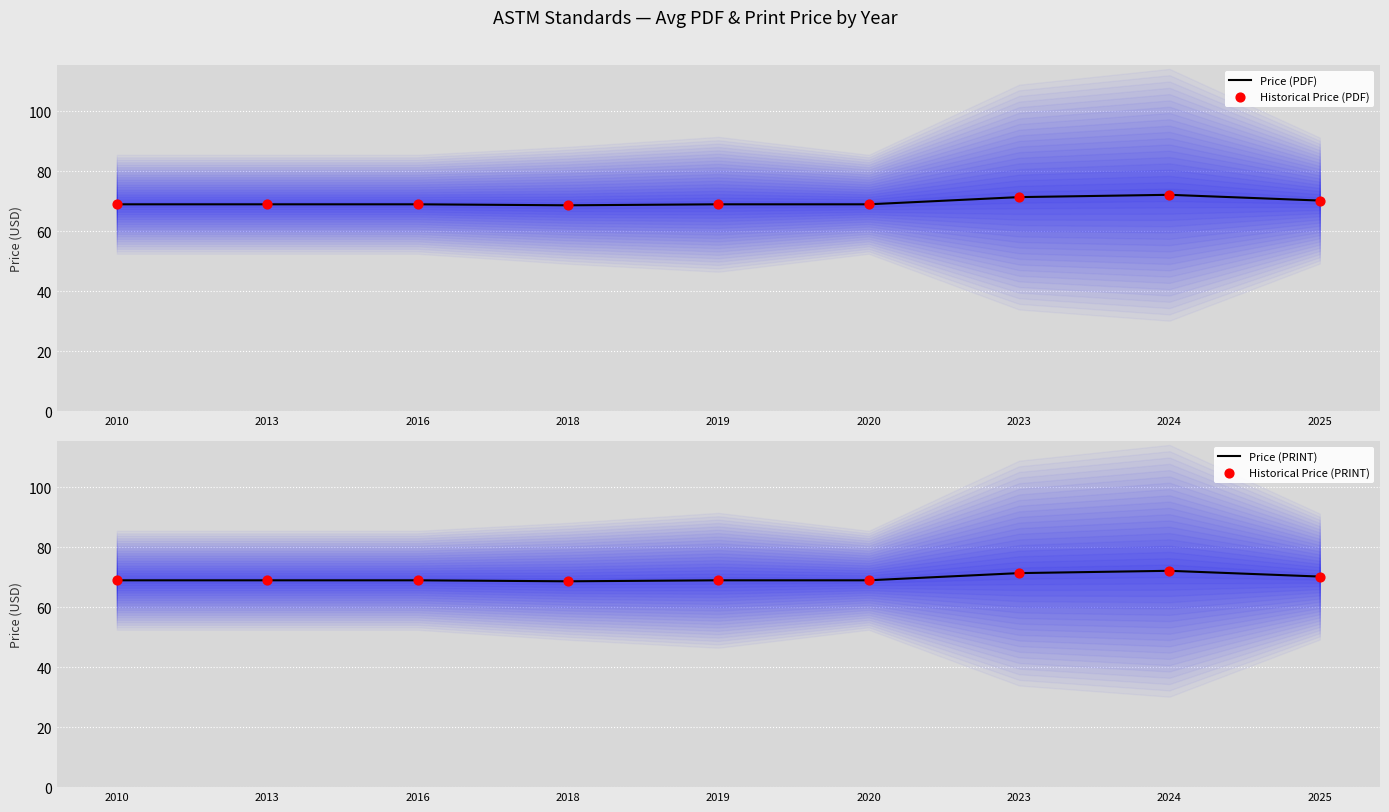

What are all the series names shown in the legend?

Price (PDF), Historical Price (PDF), Price (PRINT), Historical Price (PRINT)